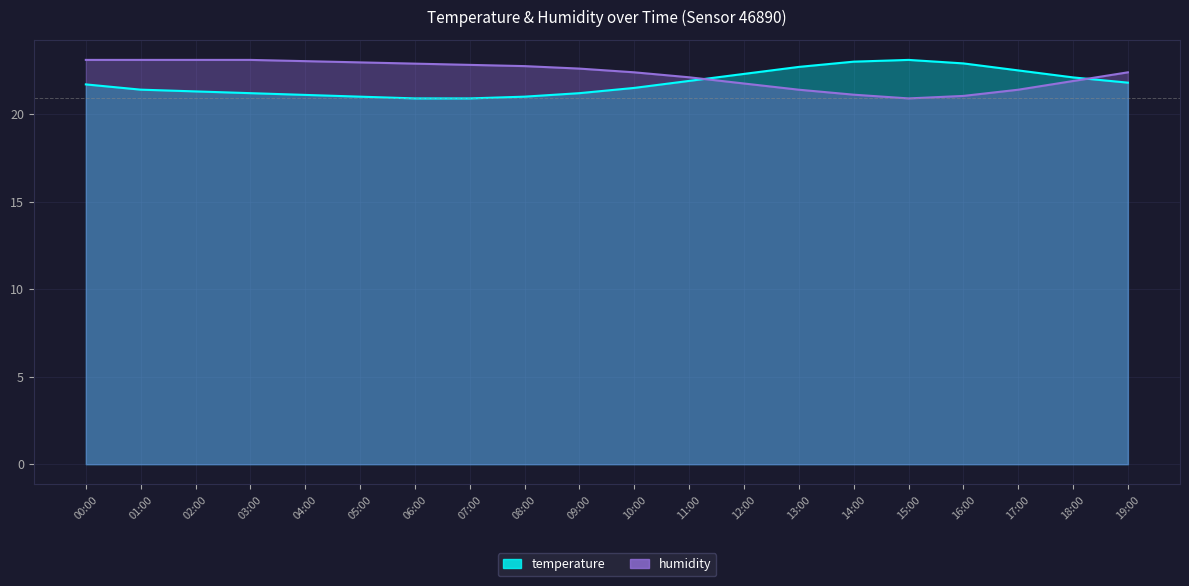

What are all the series names shown in the legend?

temperature, humidity